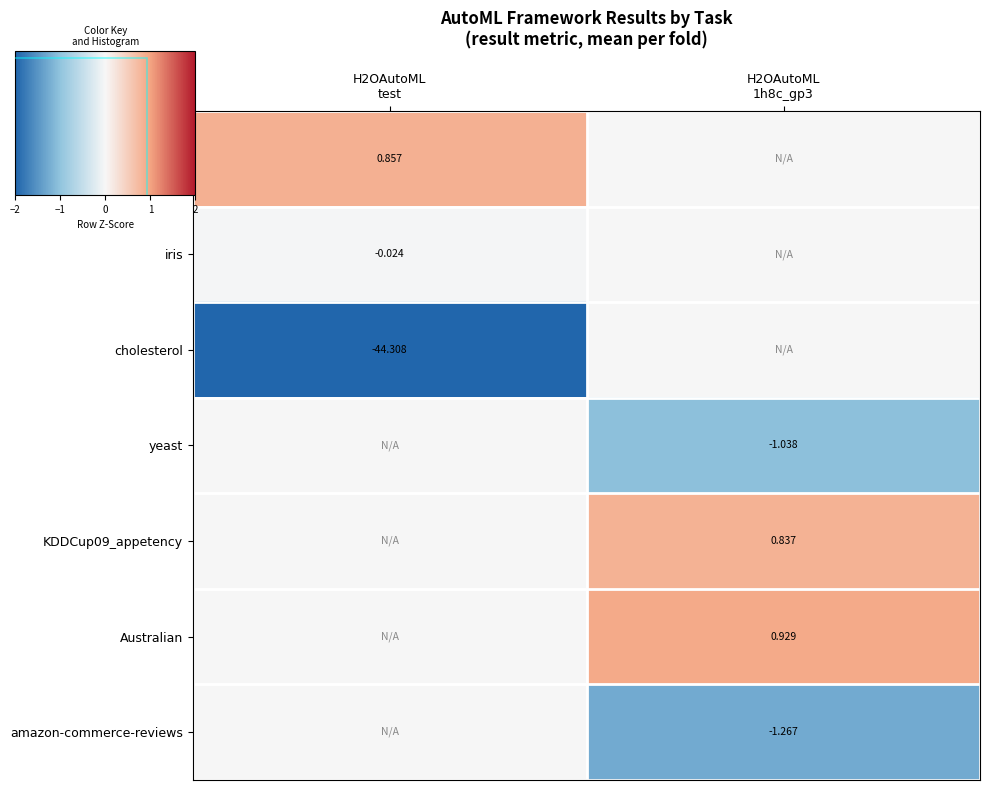

The yeast series shows -1.0 at H2OAutoML 1h8c_gp3. True or false?

True